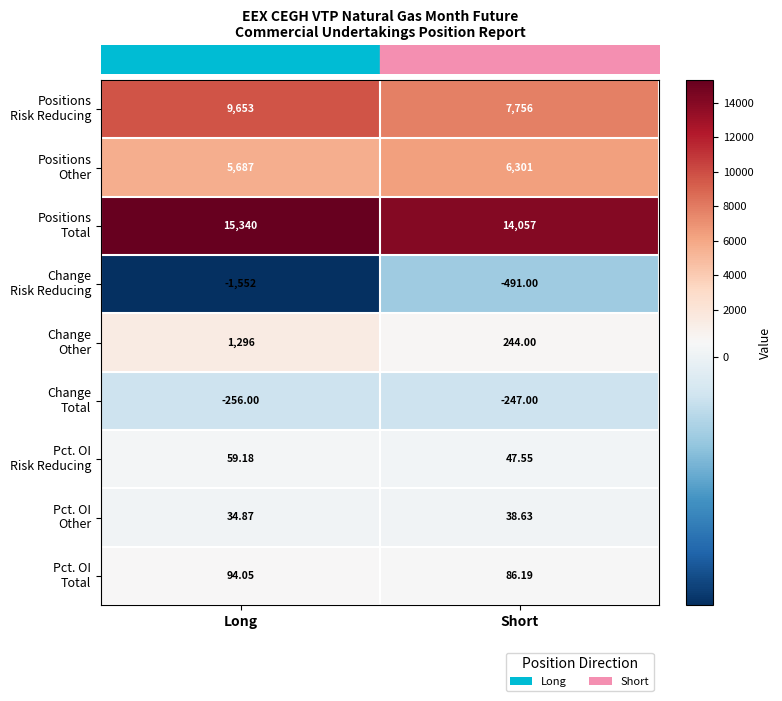

How many data points does each series have?

2